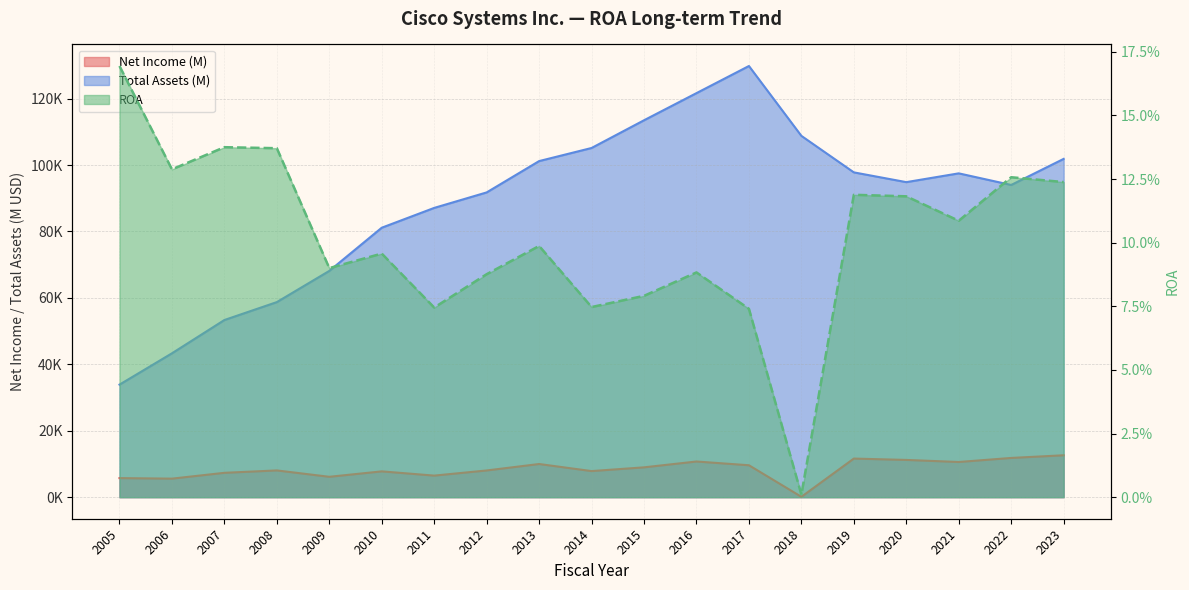

True or false: Net Income (M) and Total Assets (M) intersect in this chart.

False